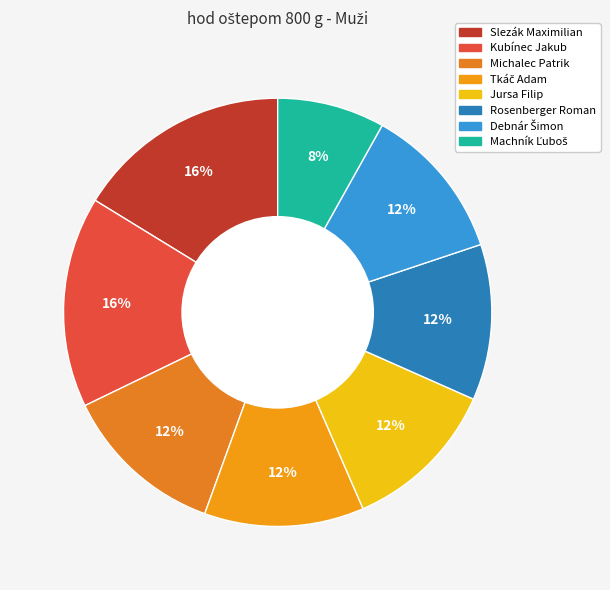

Which has a higher value, Rosenberger Roman or Tkáč Adam?

Tkáč Adam